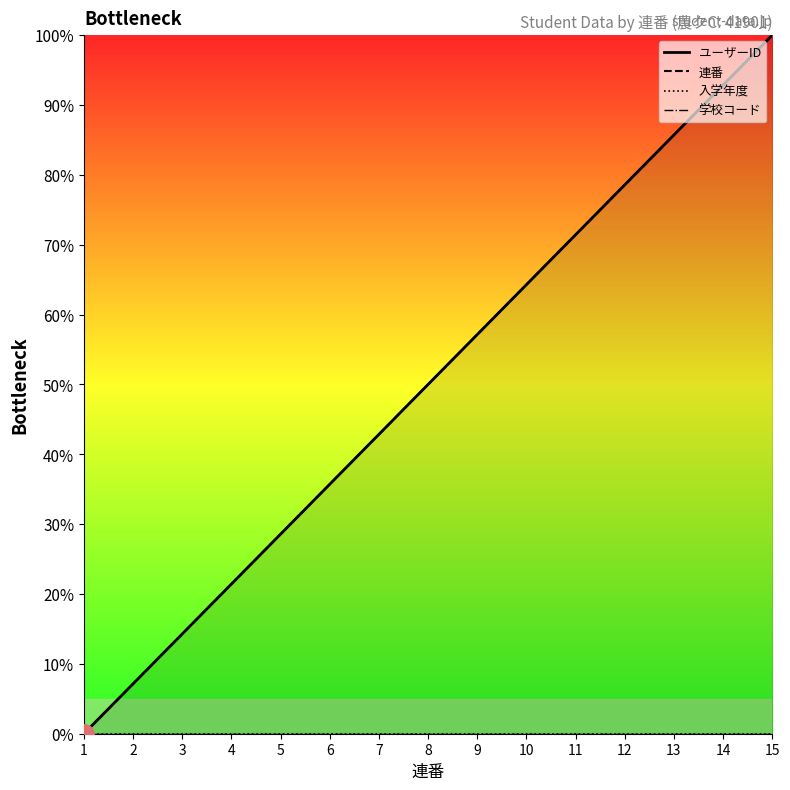

True or false: 連番 has more than 2 points higher than both neighbors.

False